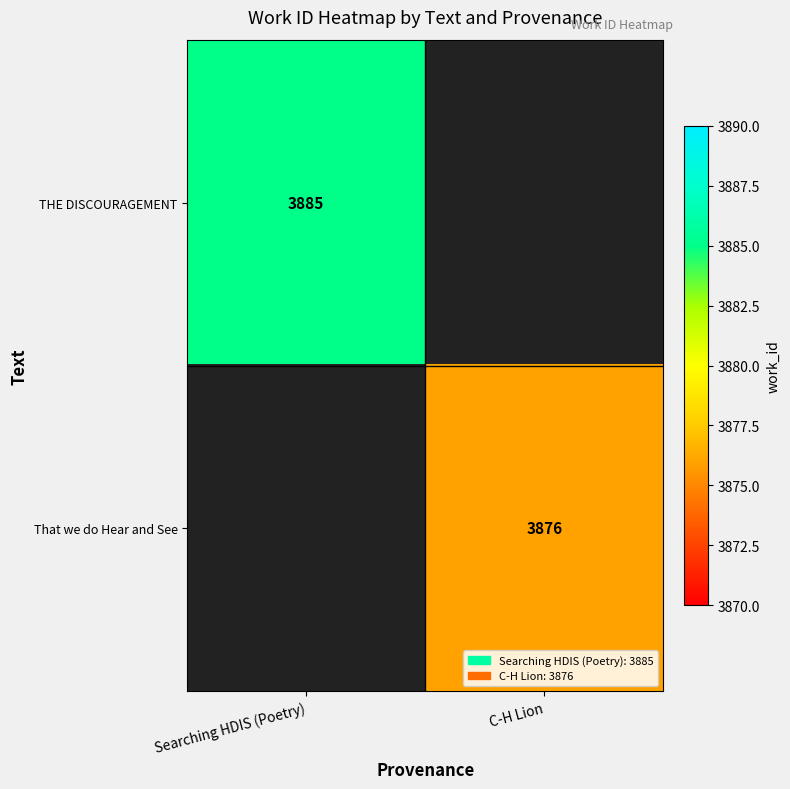

What is the minimum value shown in the chart?

3876.0